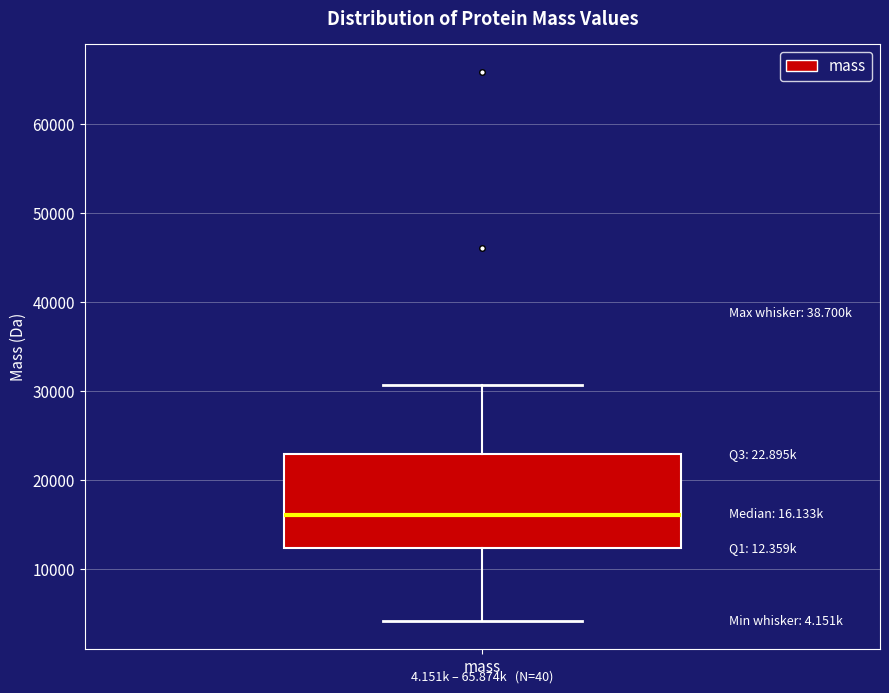

Read this box plot against the y-axis: the position of the median line, the range covered by the box, and the ends of both whiskers. The values are not printed on the chart, so give them approximately, as read against the axis.

median 16000, box 12000 to 23000, whiskers 4000 to 31000